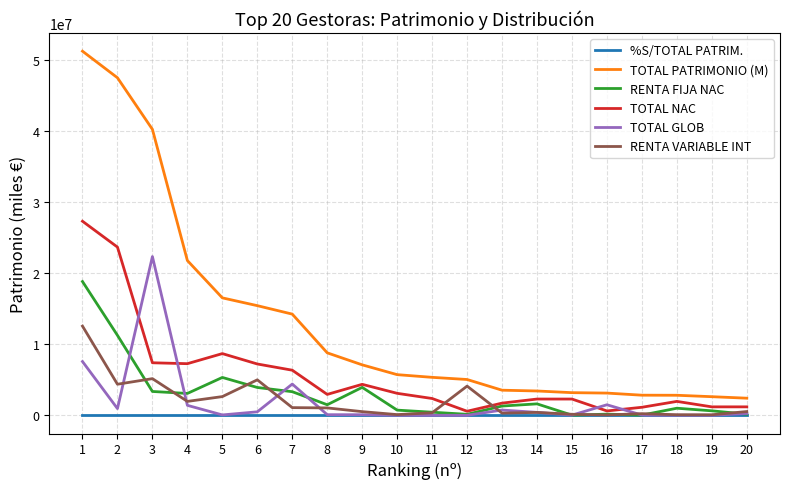

Which series has the widest spread of values?

TOTAL PATRIMONIO (M)